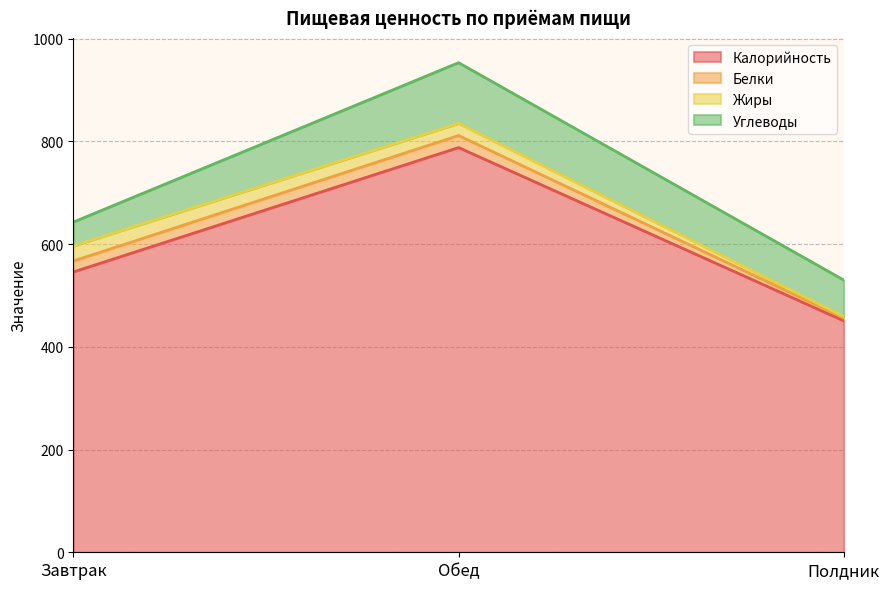

What is the difference between the Калорийность values at Завтрак and Обед?

242.3